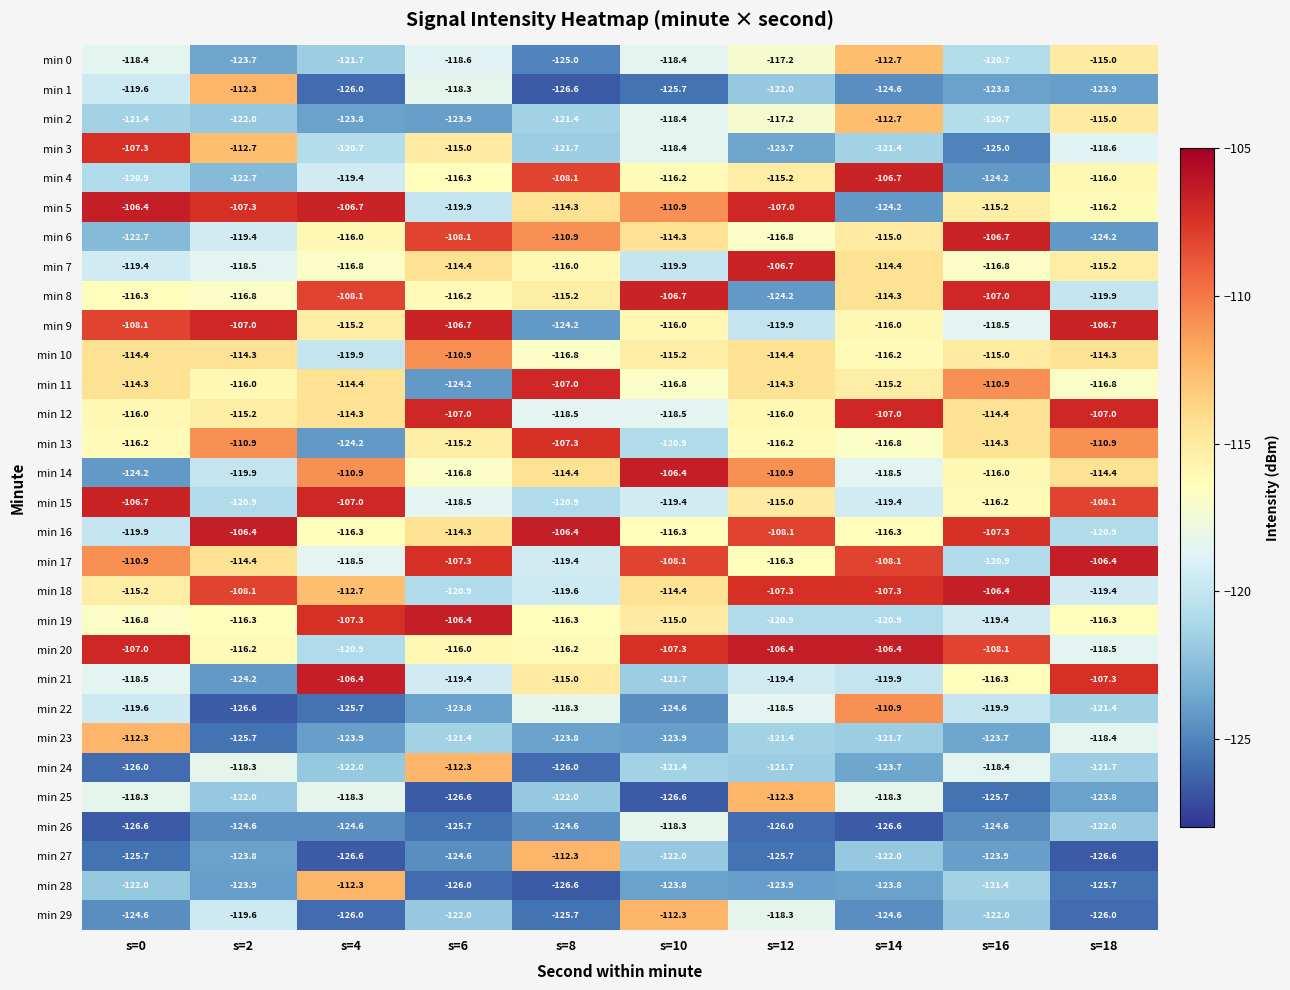

Which category has the lowest value in the min 21 series?

s=2